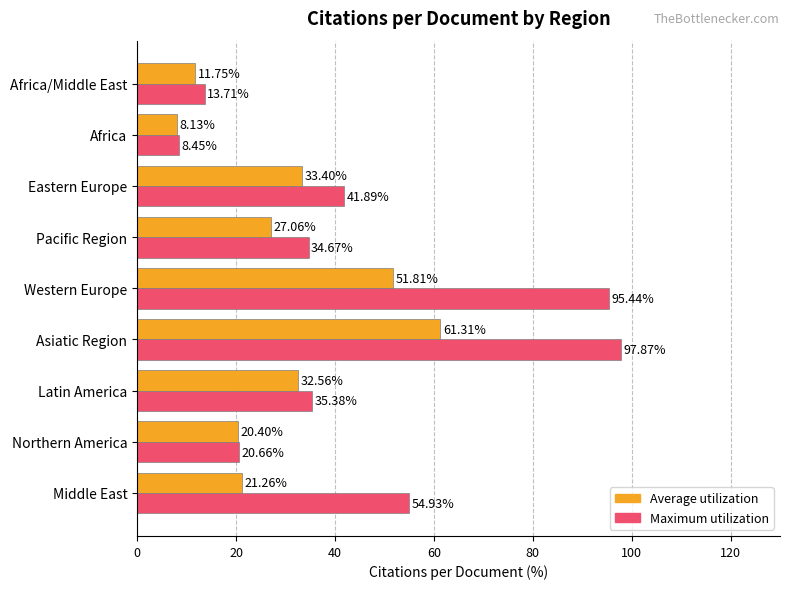

What is the sum of the Average utilization values at Latin America and Northern America?

53.0